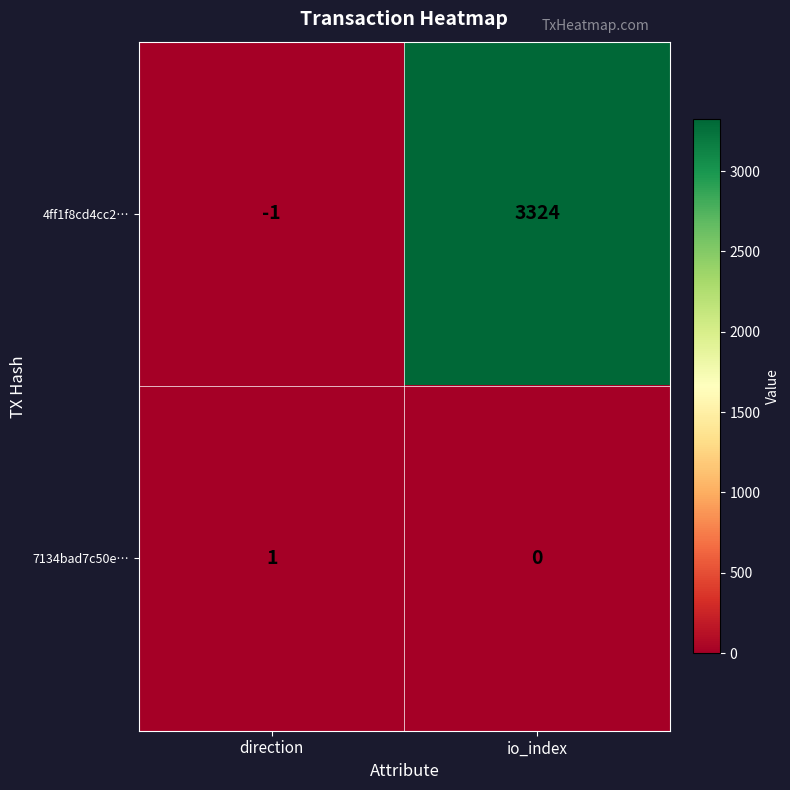

Reading left to right, list all the values displayed in this chart.

4ff1f8cd4cc2…: -1	3324
7134bad7c50e…: 1	0